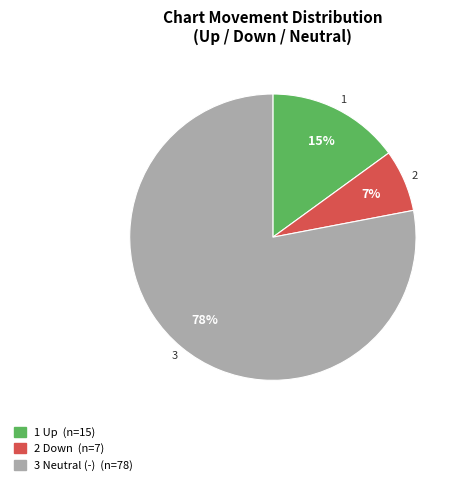

Is there a majority slice in this chart?

Yes